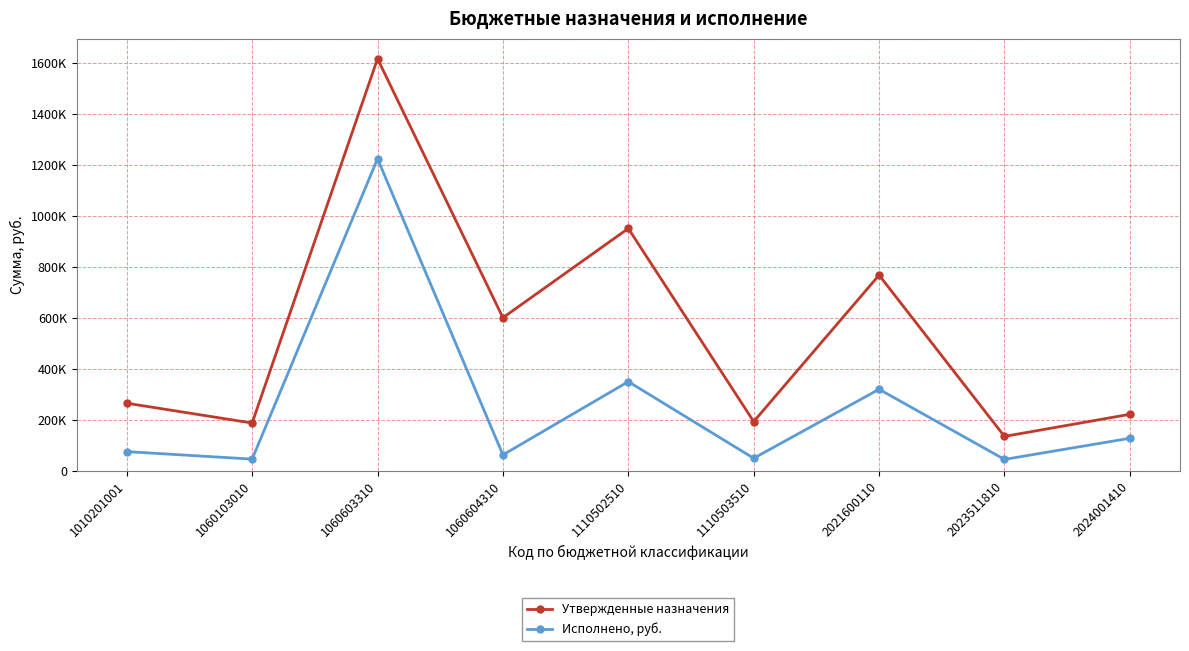

At which category is the sum across all series the highest?

1060603310